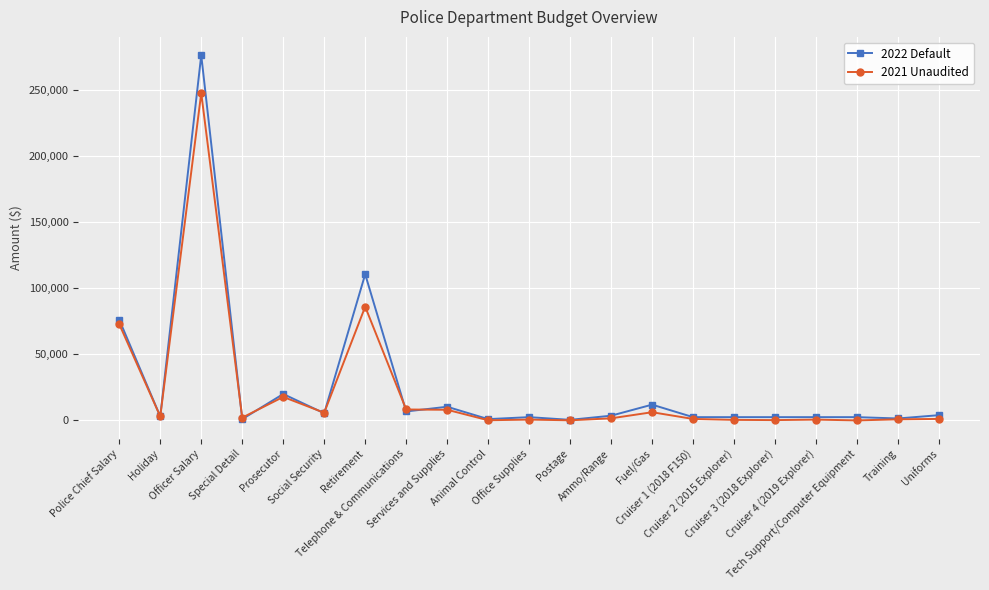

Where does the 2022 Default series first go above 3046?

Police Chief Salary